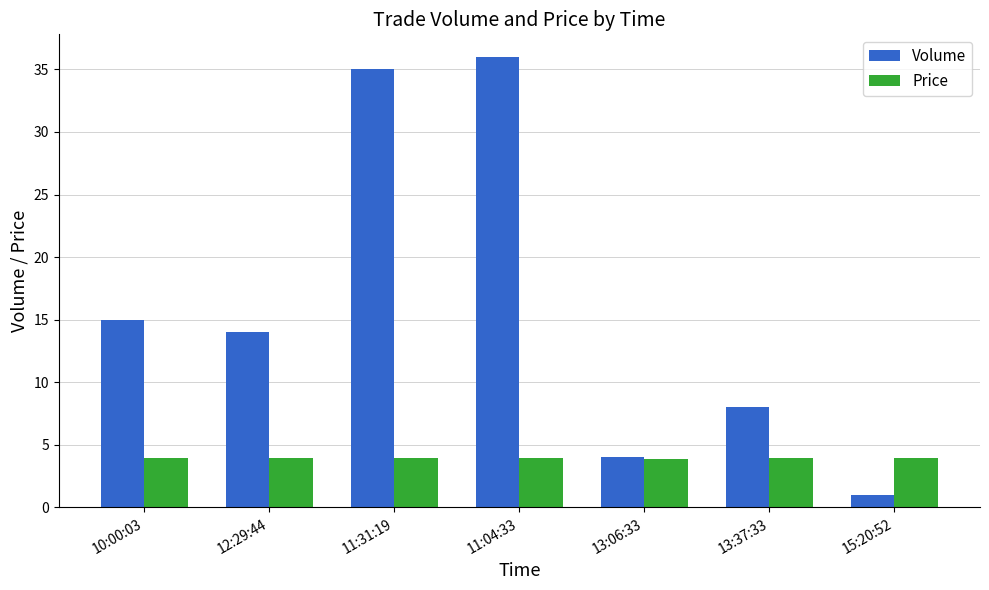

How many bars are there in each group?

2